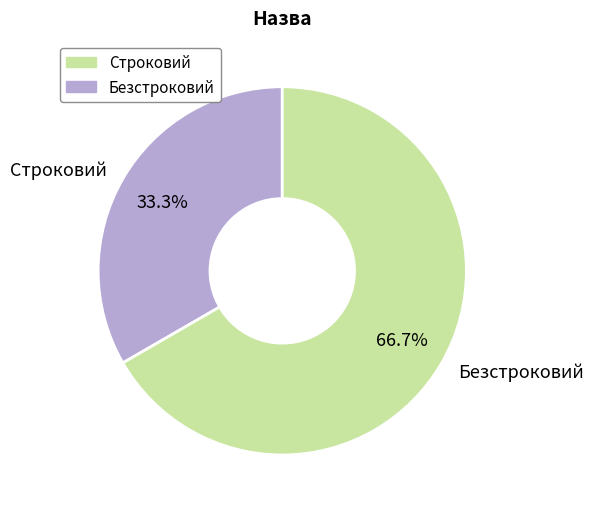

Combined, do Безстроковий and Строковий account for over 50%?

Yes